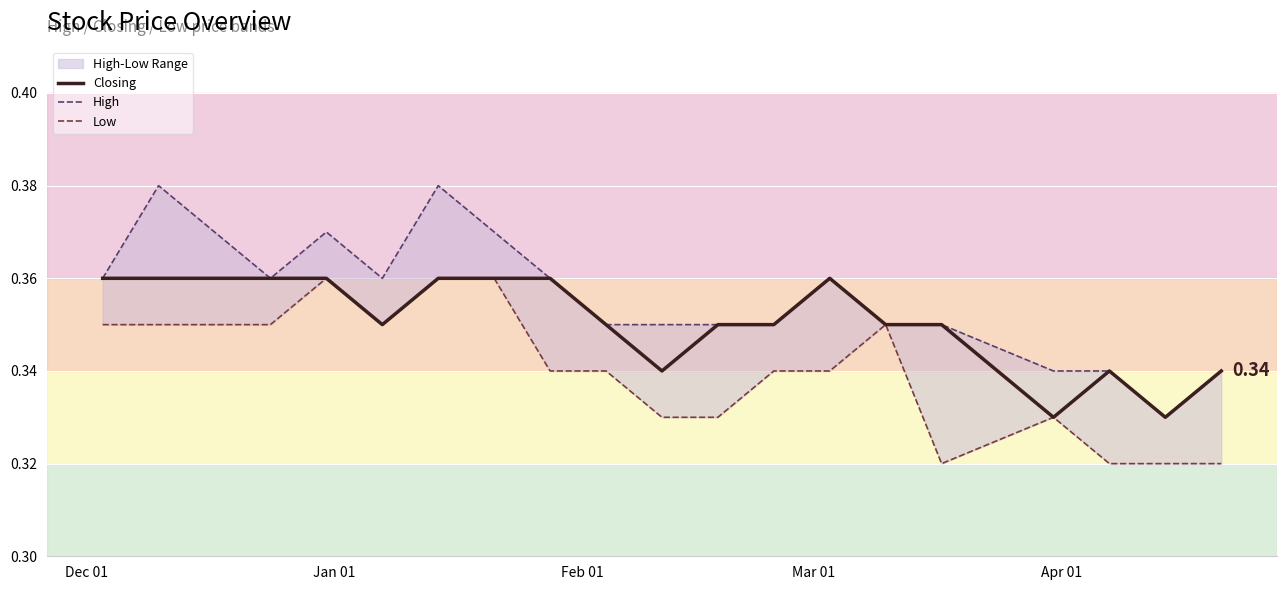

Is the value of High at 10 greater than the value of Closing at 18?

Yes